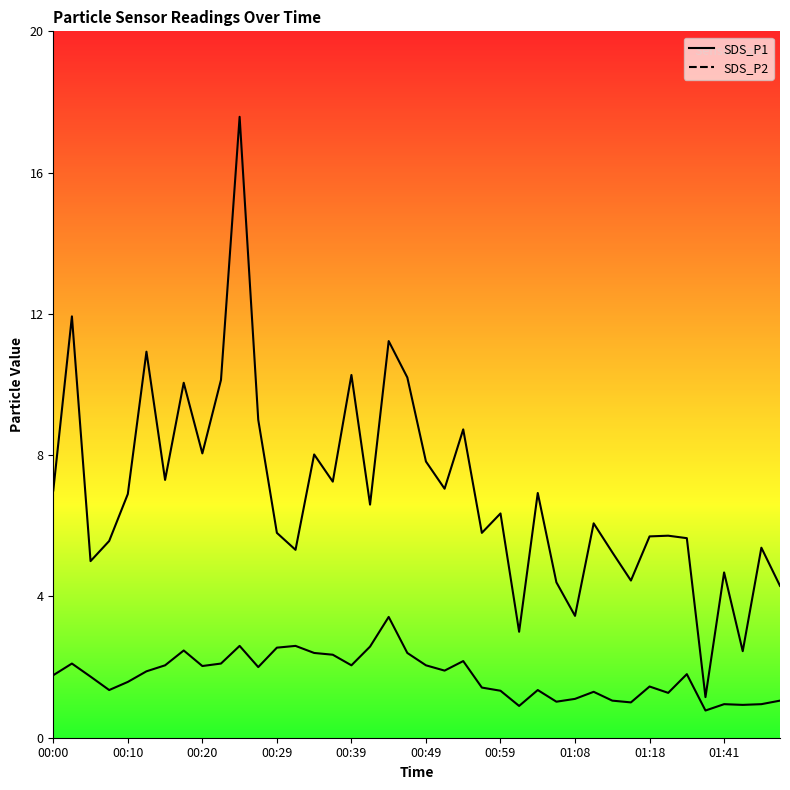

True or false: SDS_P1 and SDS_P2 cross at least once.

False